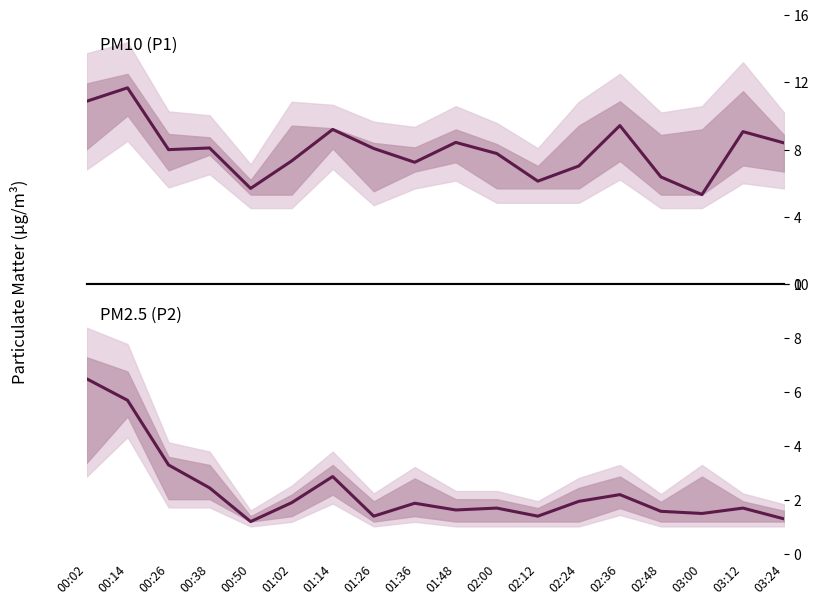

True or false: P2 has a value of 1.9 at 03:24.

False